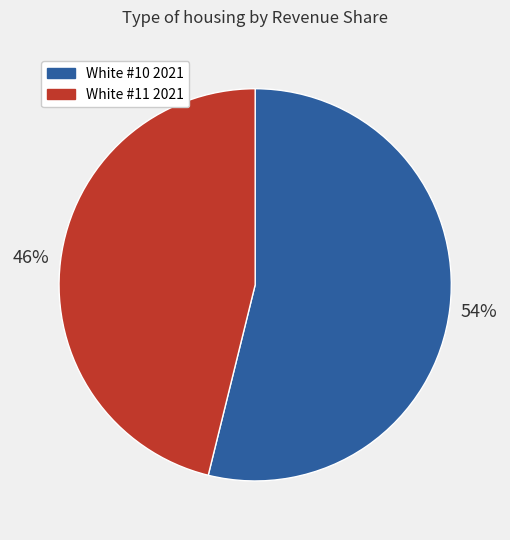

The White #11 2021 slice represents 58% of the pie. True or false?

False